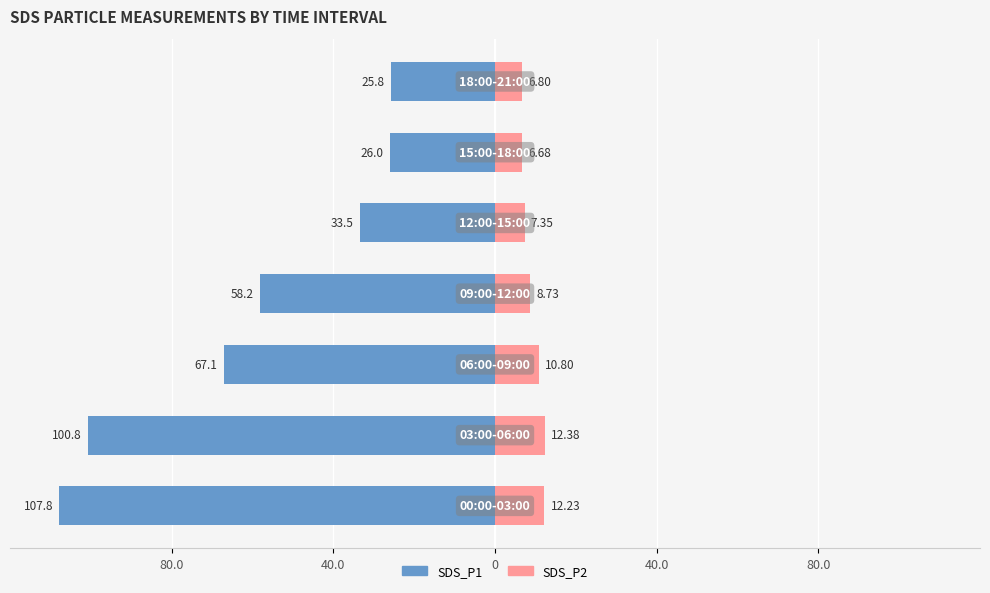

What is the average value of the SDS_P1 series?

-59.9